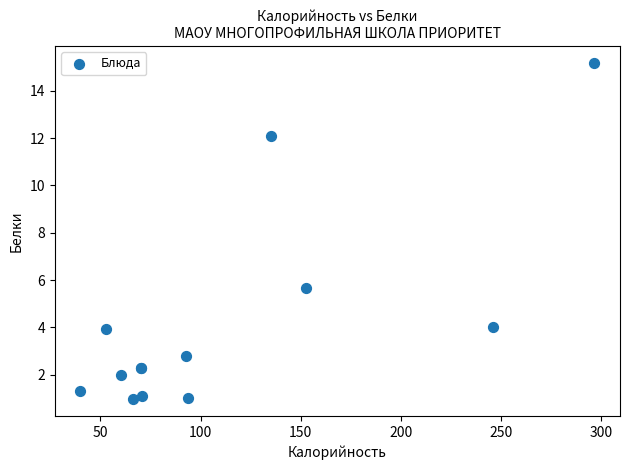

What Y value in the scatter plot is closest to 8?

5.7